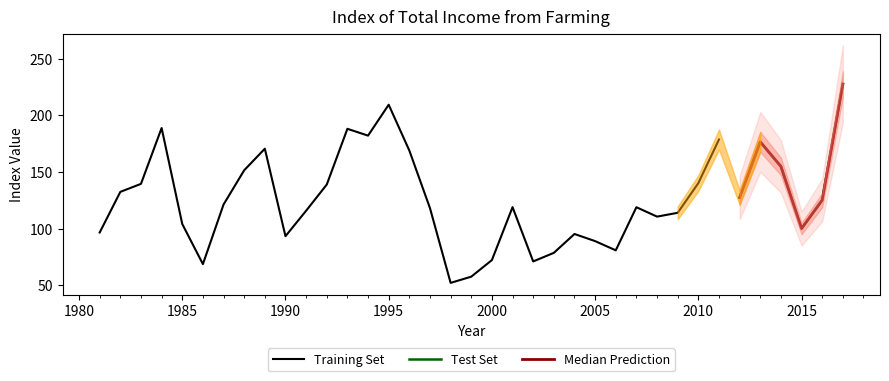

Reading left to right, what are all the values shown in this chart?

1981=96.5	1982=132.4	1983=139.5	1984=188.8	1985=104.0	1986=68.6	1987=121.2	1988=151.5	1989=170.6	1990=93.2	1991=115.7	1992=138.9	1993=188.1	1994=182.1	1995=209.4	1996=168.9	1997=118.0	1998=52.0	1999=57.5	2000=72.1	2001=118.9	2002=70.9	2003=78.5	2004=95.2	2005=88.9	2006=80.7	2007=118.8	2008=110.5	2009=113.9	2010=140.1	2011=178.7	2012=127.4	2013=176.6	2014=154.9	2015=100.0	2016=125.1	2017=227.7